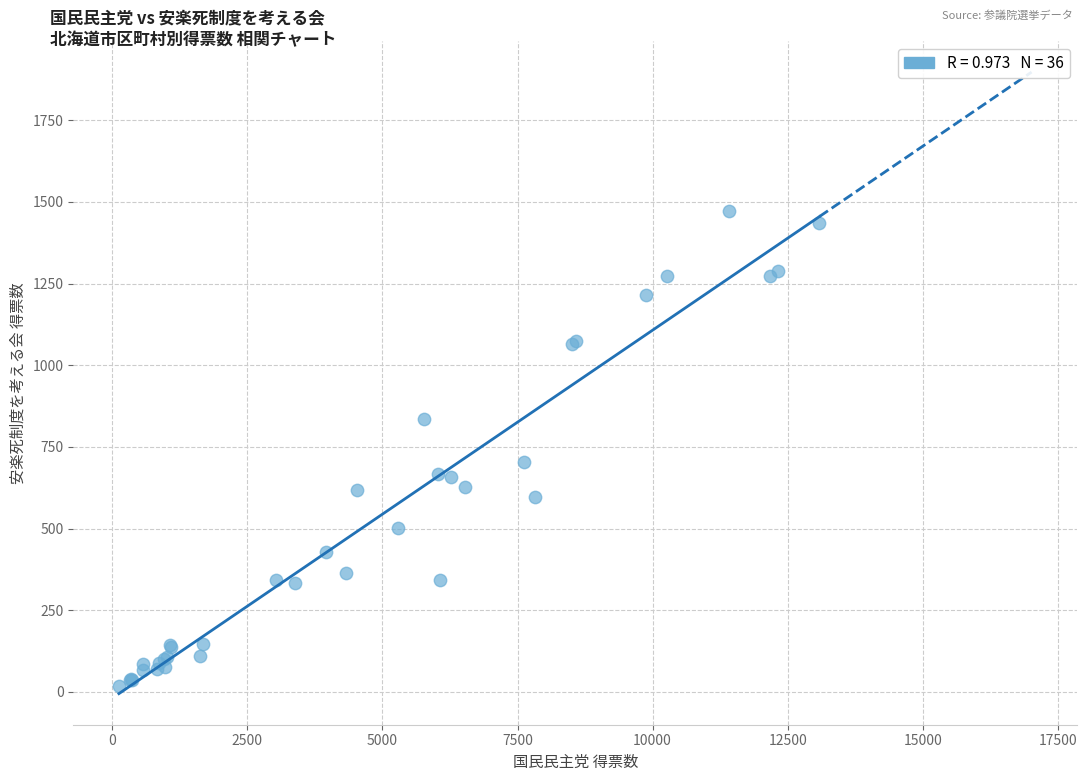

What Y value in the scatter plot is closest to 746?

704